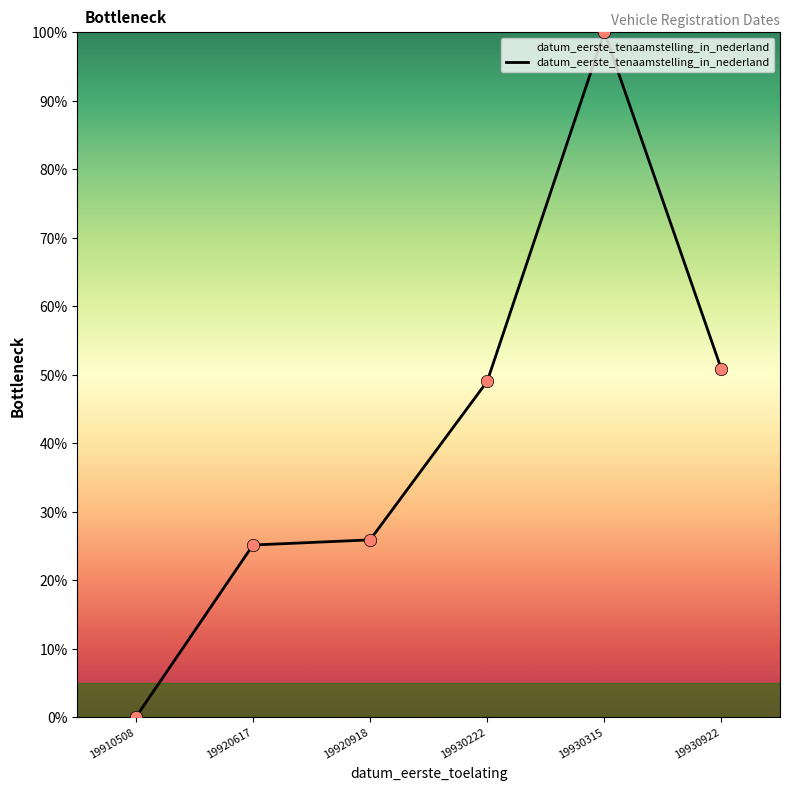

What is the change in value from 19920918 to 19930315?

+74.1